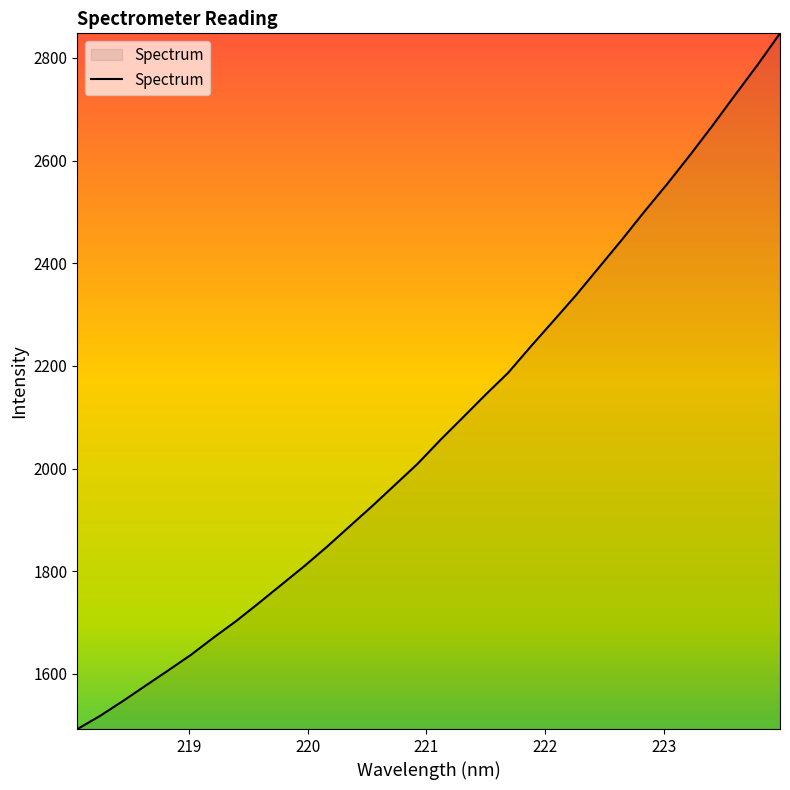

What is the minimum value shown in the chart?

1492.7